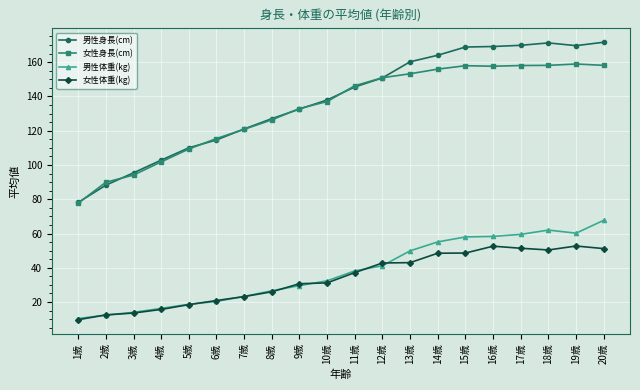

Which series has the widest spread of values?

男性身長(cm)